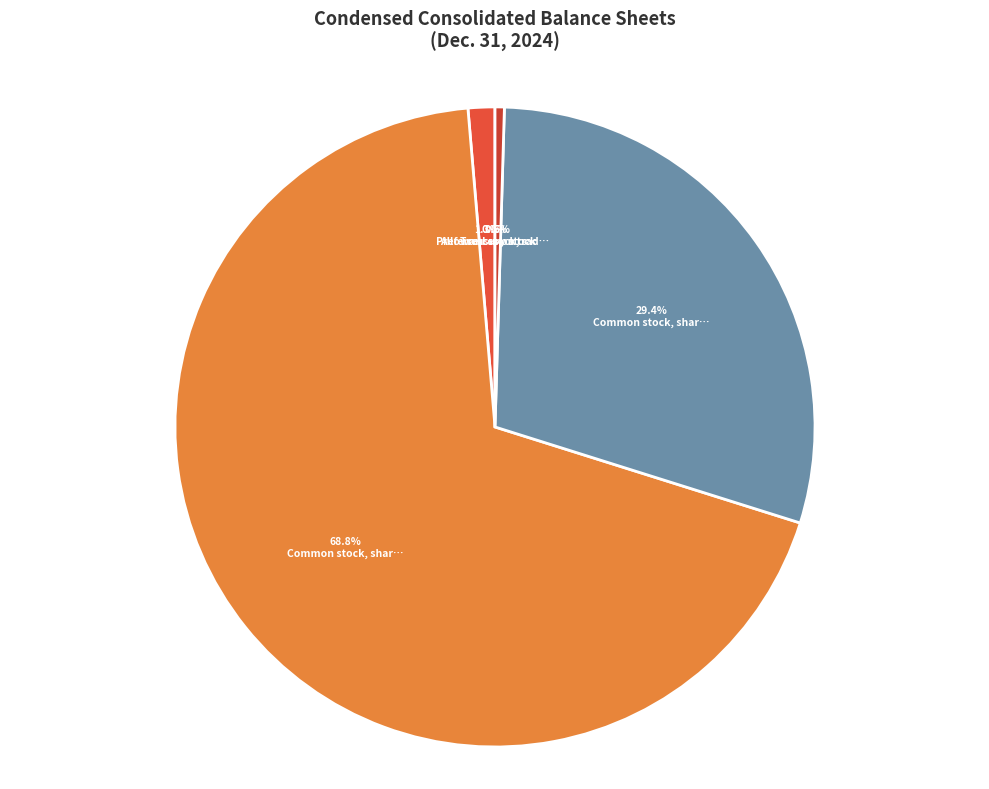

How many segments does this pie chart have?

5